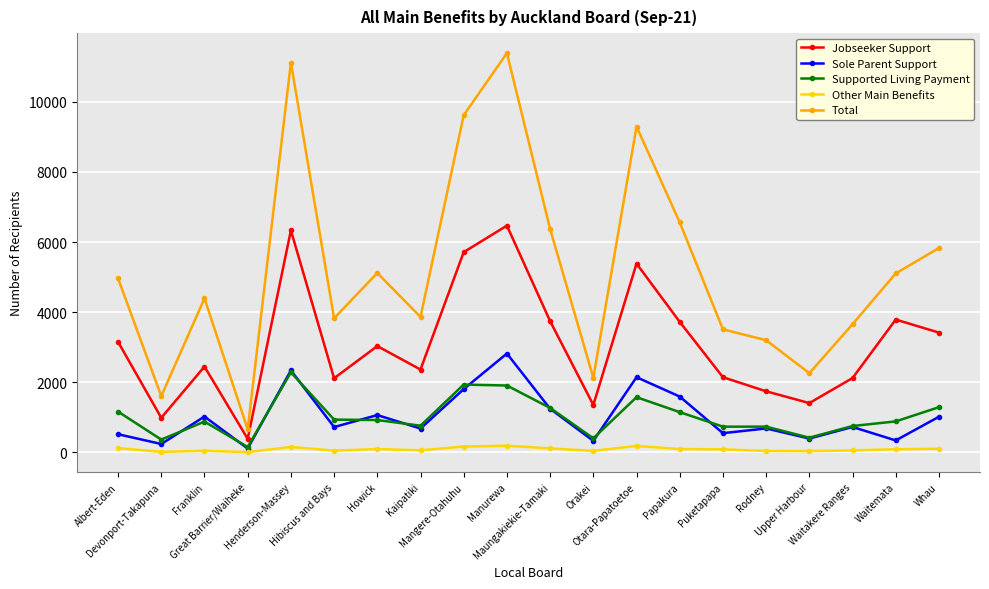

What is the approximate value of Other Main Benefits at Mangere-Otahuhu, to the nearest 10?

170